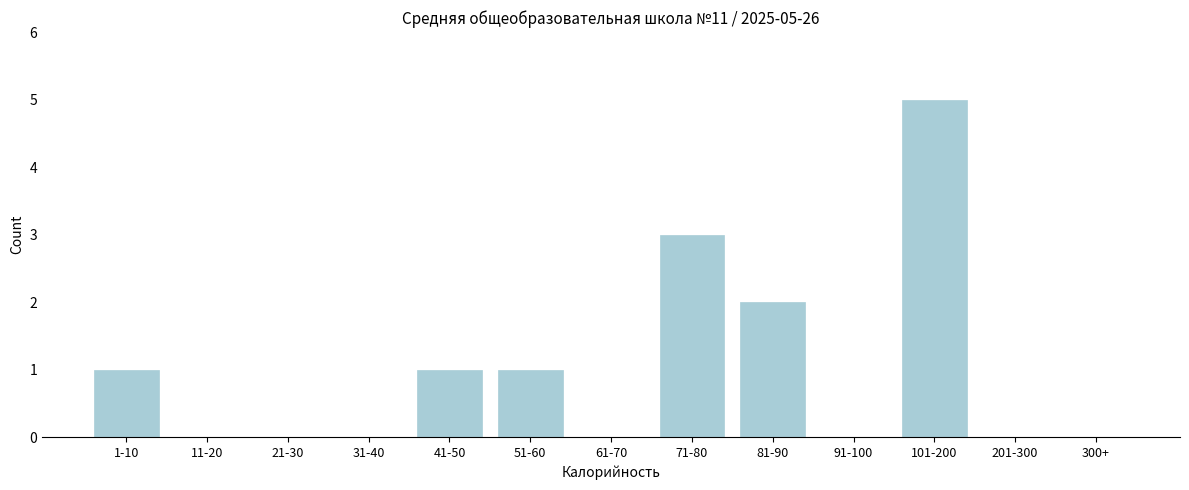

Reading left to right, extract all data points from this chart.

1-10=1	11-20=0	21-30=0	31-40=0	41-50=1	51-60=1	61-70=0	71-80=3	81-90=2	91-100=0	101-200=5	201-300=0	300+=0